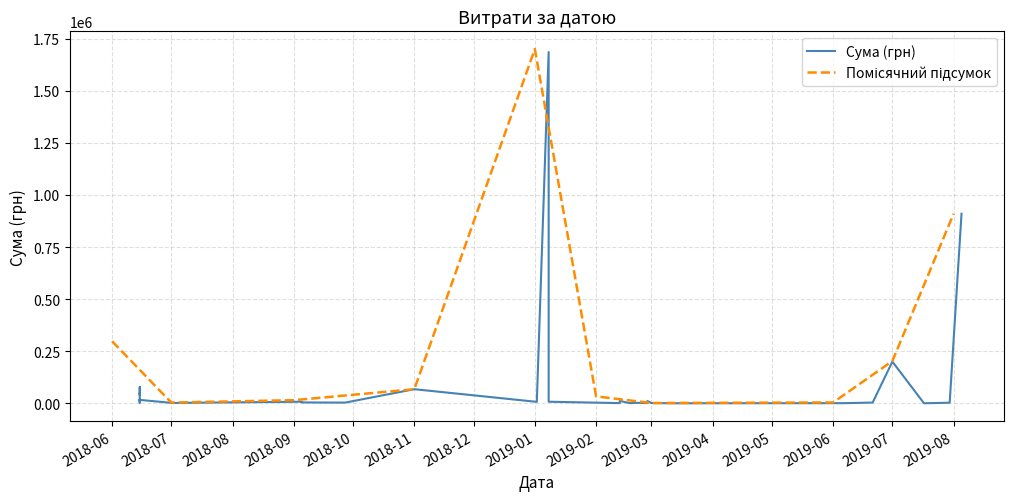

How many interior local valleys (lower than both neighbors) does the data have?

9